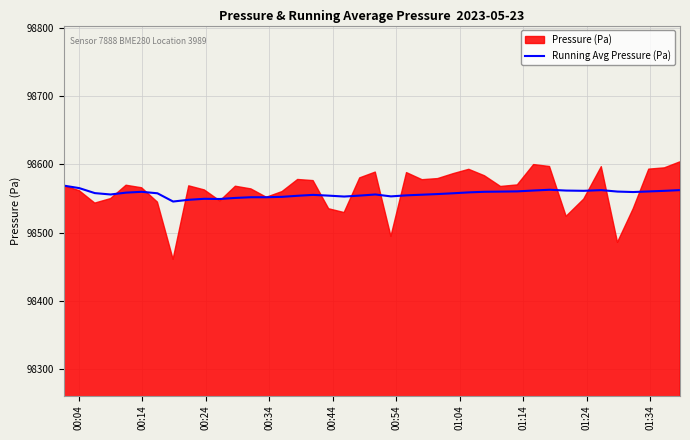

What is the minimum value for Running Avg Pressure (Pa)?

98545.5